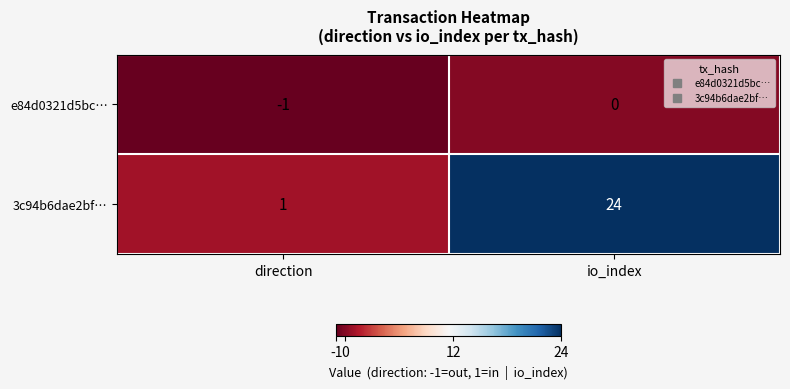

List the series in order of their overall mean, highest first.

3c94b6dae2bf…, e84d0321d5bc…